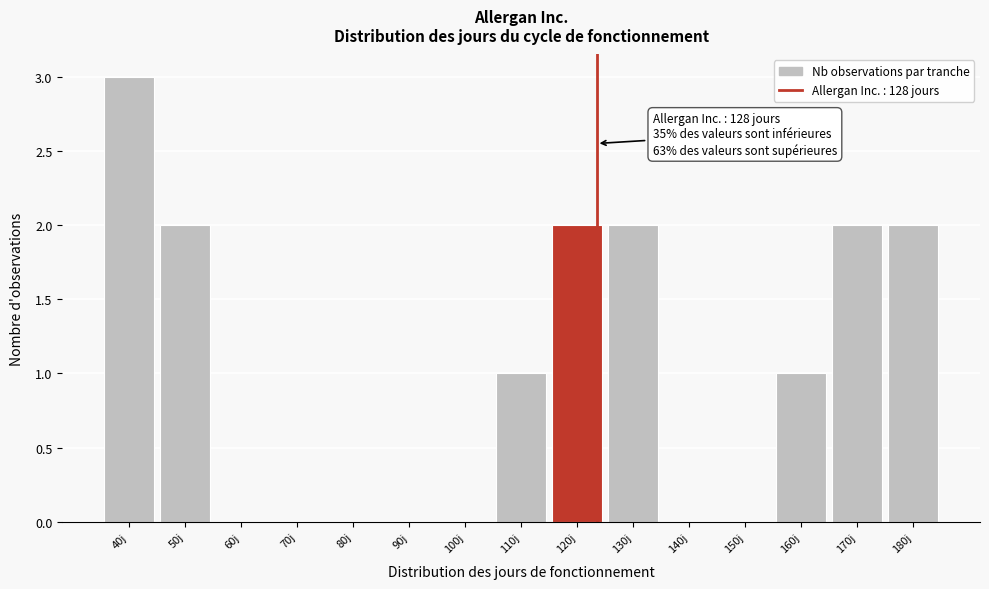

Reading left to right, transcribe all the data shown in this chart.

40j=3	50j=2	60j=0	70j=0	80j=0	90j=0	100j=0	110j=1	120j=2	130j=2	140j=0	150j=0	160j=1	170j=2	180j=2